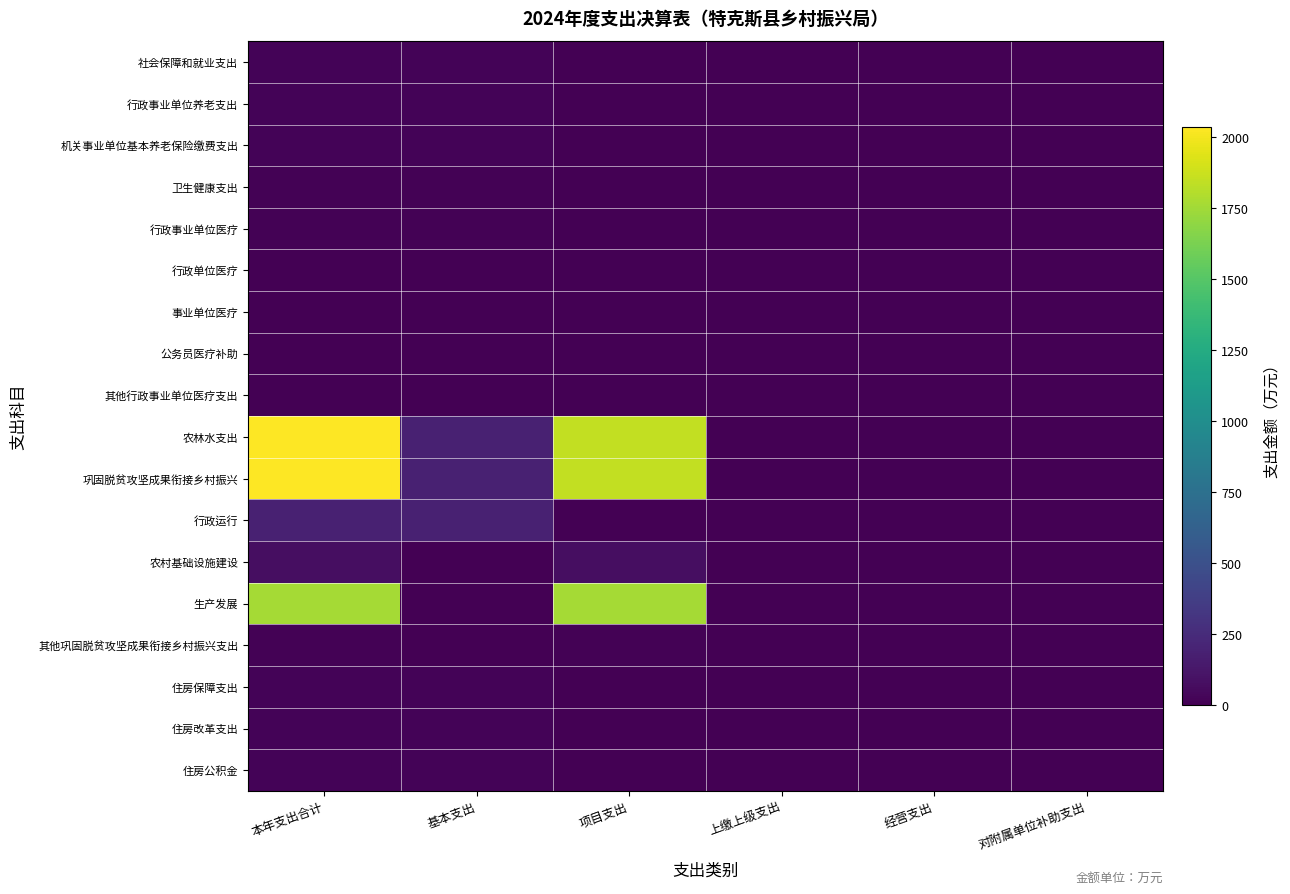

How many distinct data groups are displayed?

18